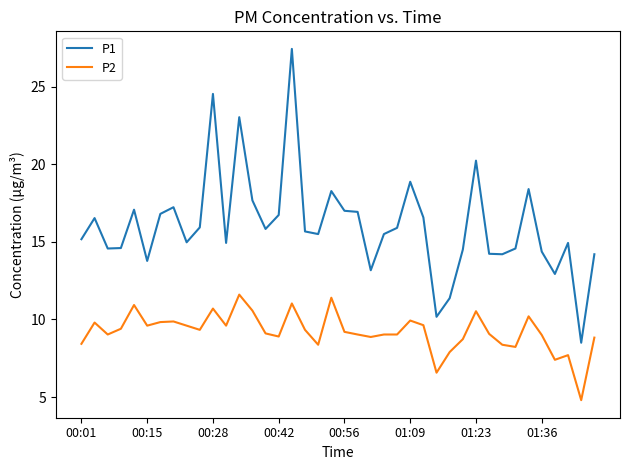

How many distinct data groups are displayed?

2